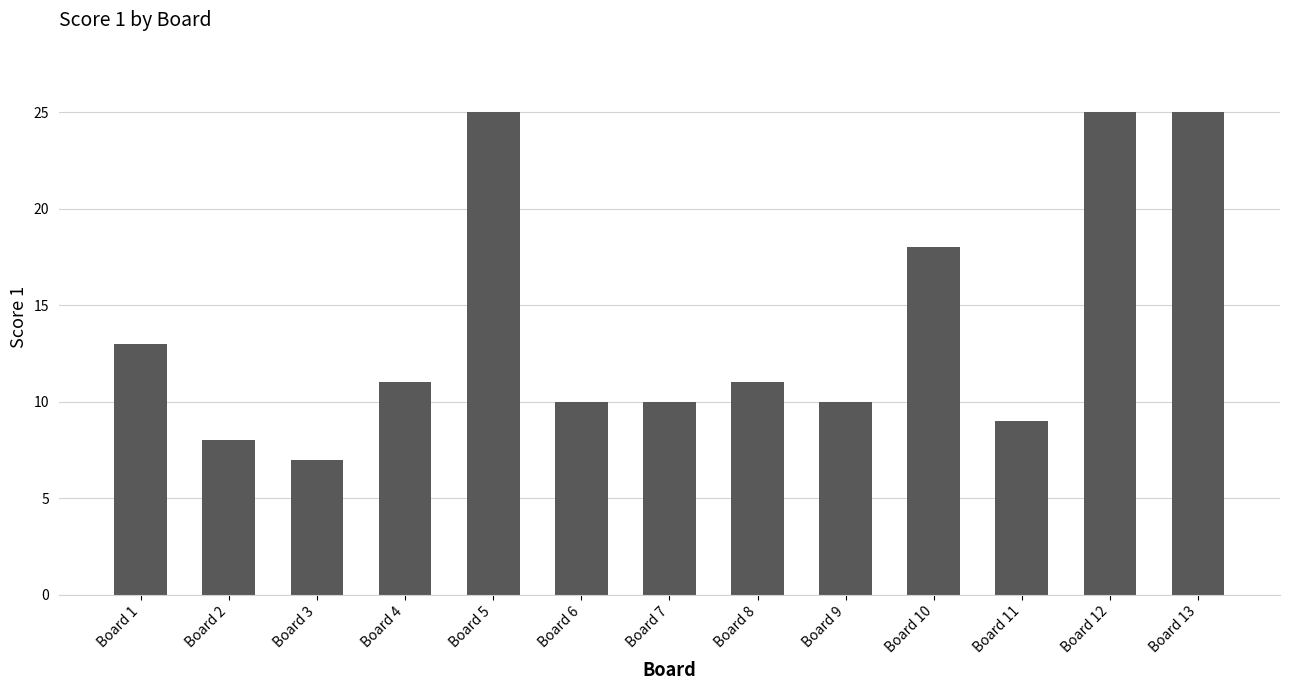

Reading left to right, extract all data points from this chart.

Board 1=13	Board 2=8	Board 3=7	Board 4=11	Board 5=25	Board 6=10	Board 7=10	Board 8=11	Board 9=10	Board 10=18	Board 11=9	Board 12=25	Board 13=25